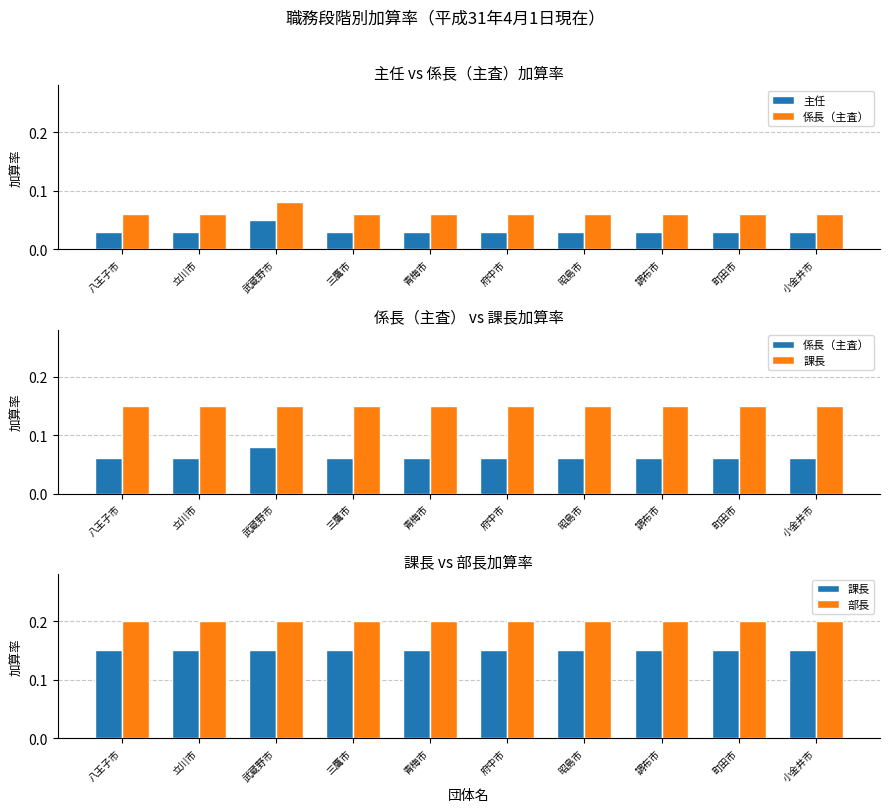

Between 武蔵野市 and 青梅市, which series saw the biggest shift?

主任